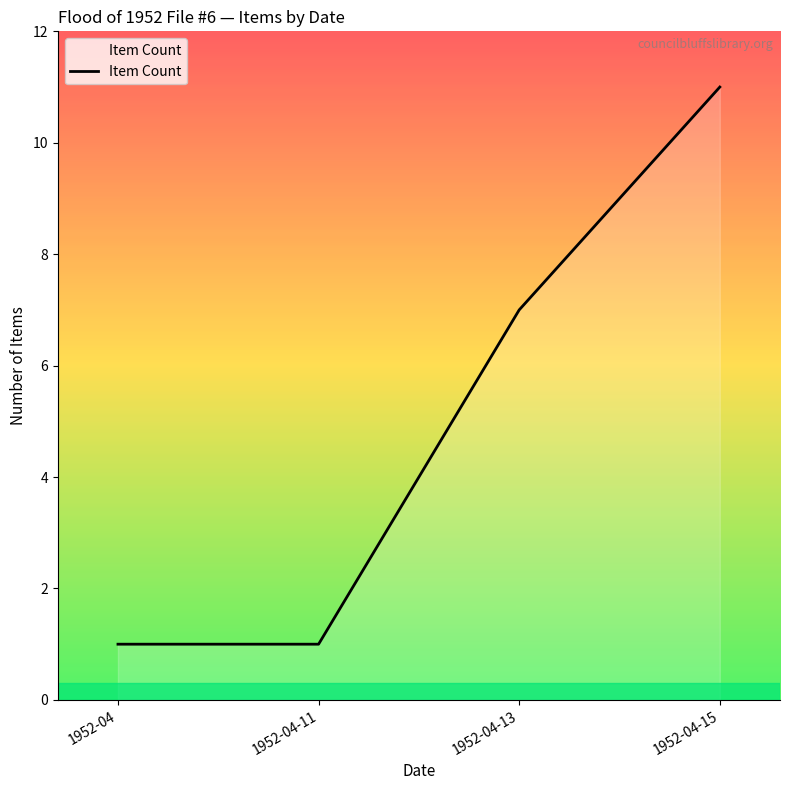

Is it true that the value at 1952-04 is 1?

True